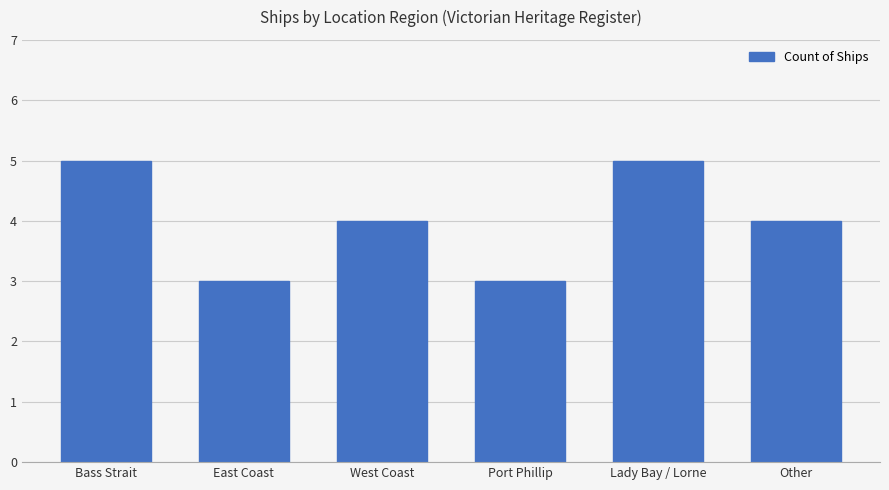

Approximately how many times larger is the value at Port Phillip compared to East Coast?

1.0